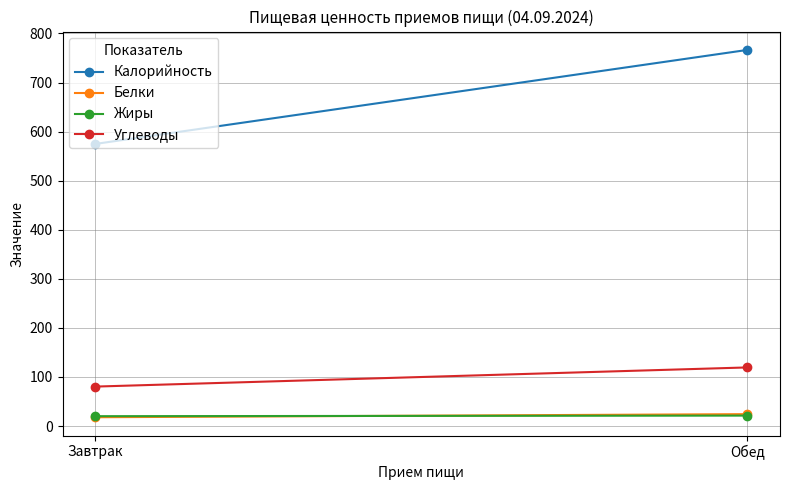

How many values in the Углеводы series are below 119?

1